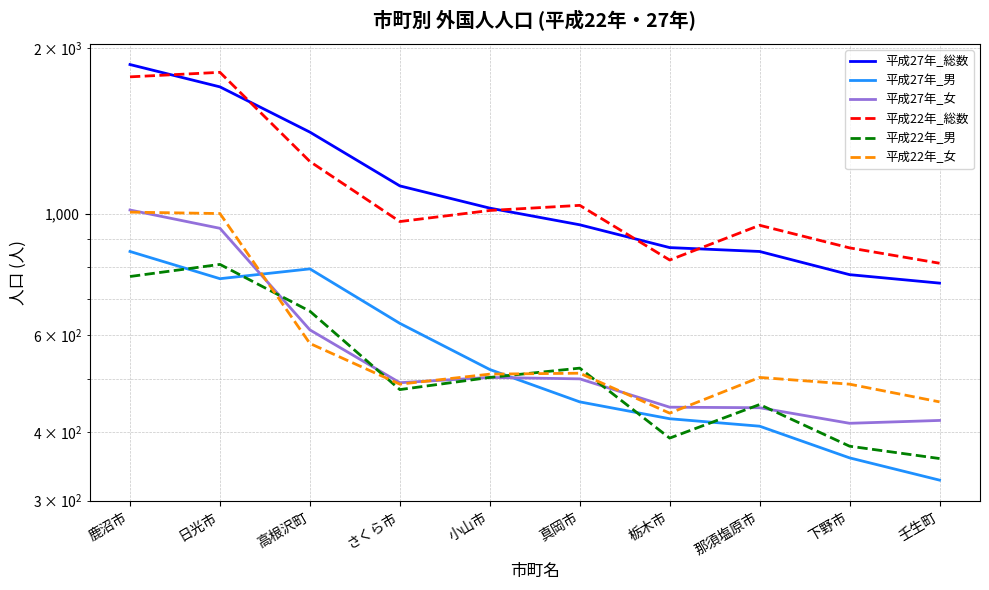

Between さくら市 and 那須塩原市, which series saw the biggest shift?

平成27年_総数